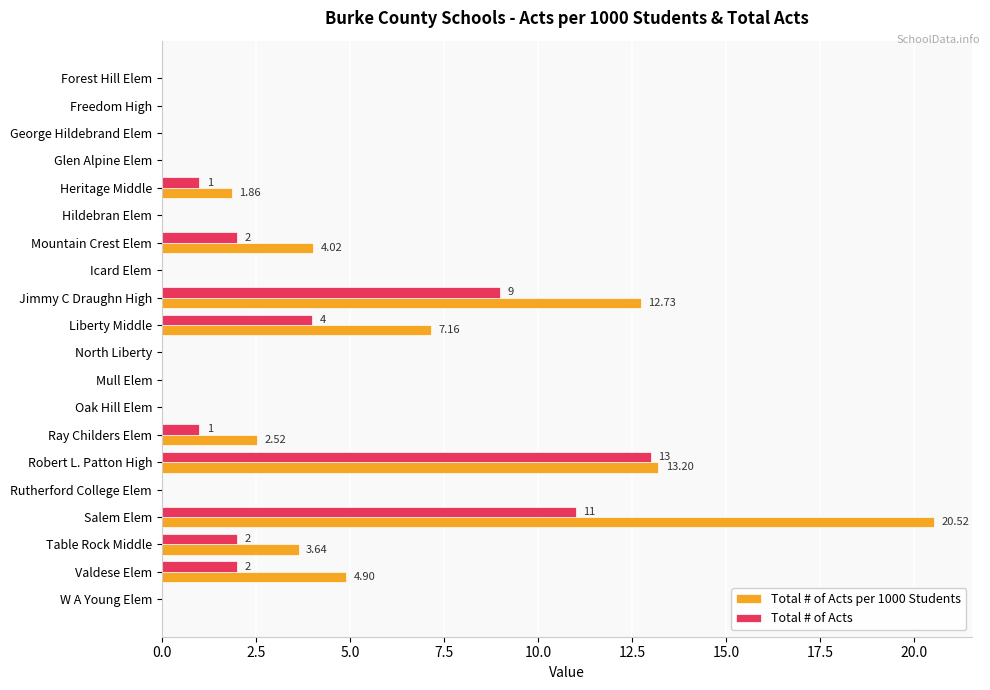

What is the sum of the Total # of Acts per 1000 Students values at Oak Hill Elem and Liberty Middle?

7.2